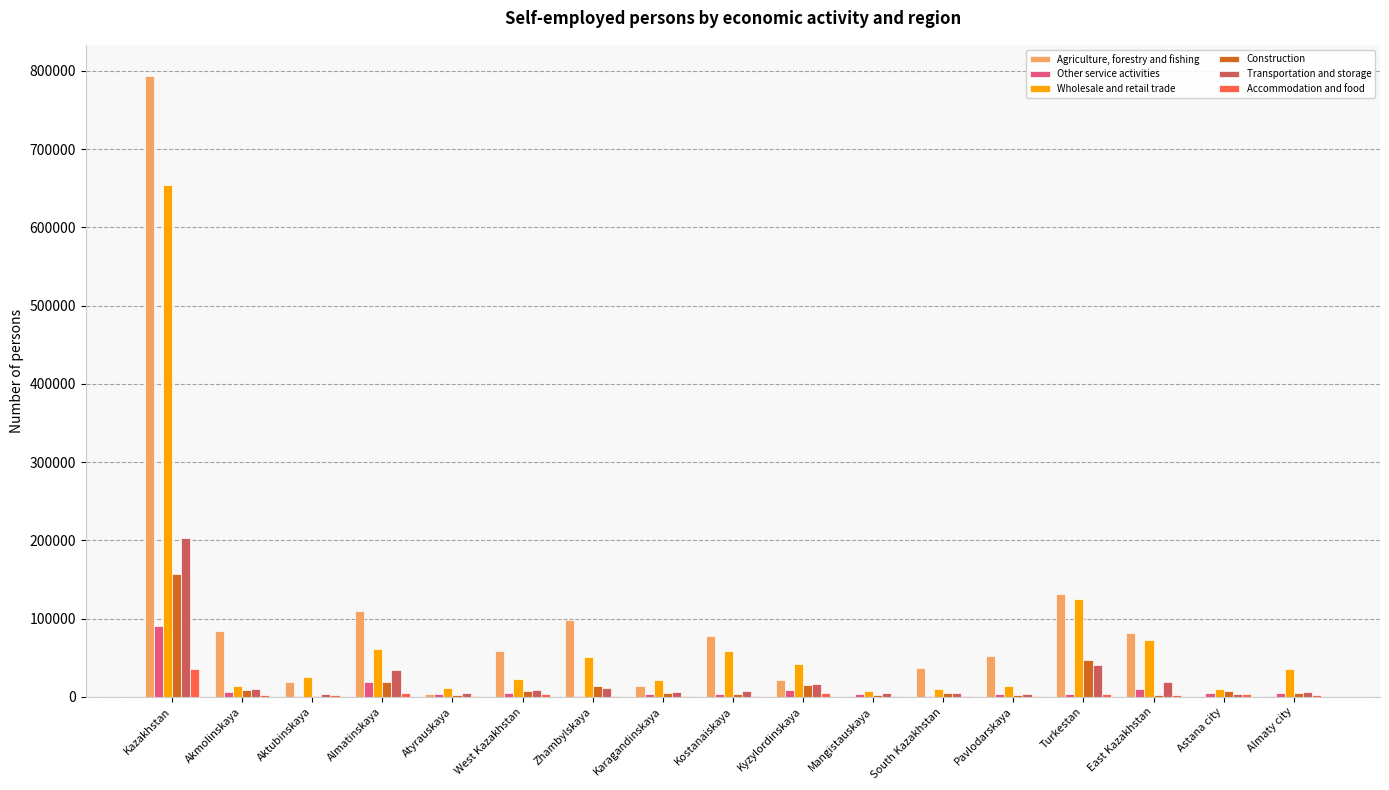

What is the average value of the Construction series?

17815